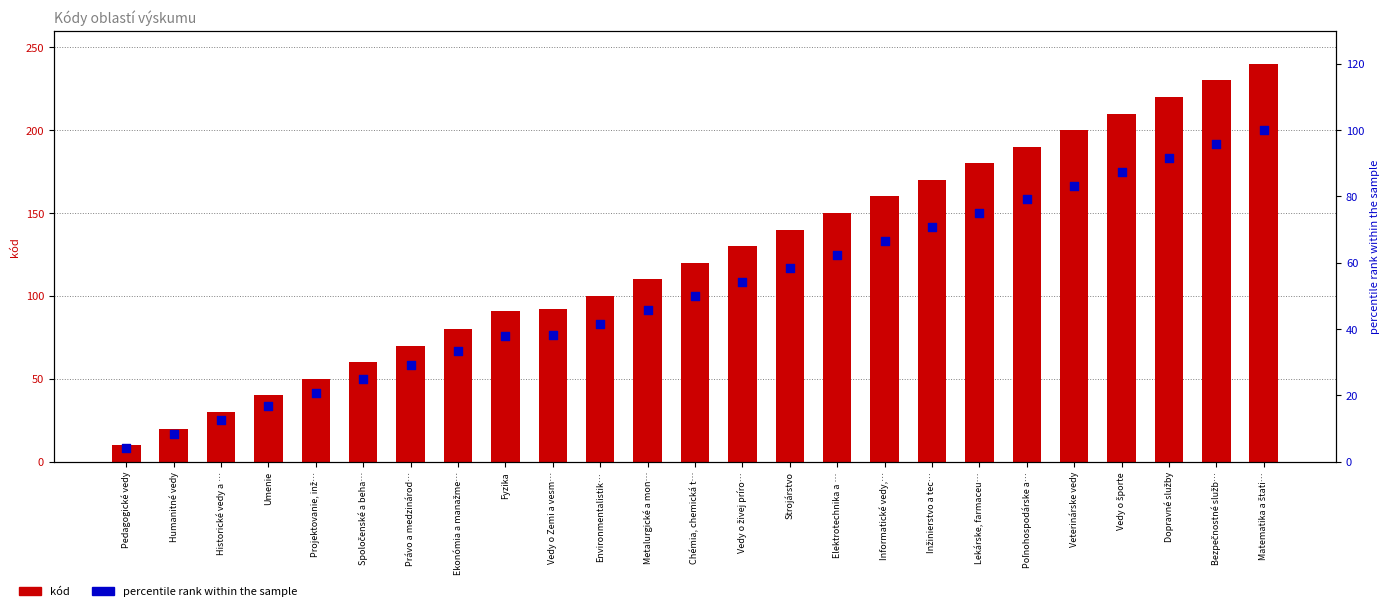

Is the value of percentile rank within the sample at Spoločenské a beha… greater than the value of kód at Metalurgické a mon…?

No